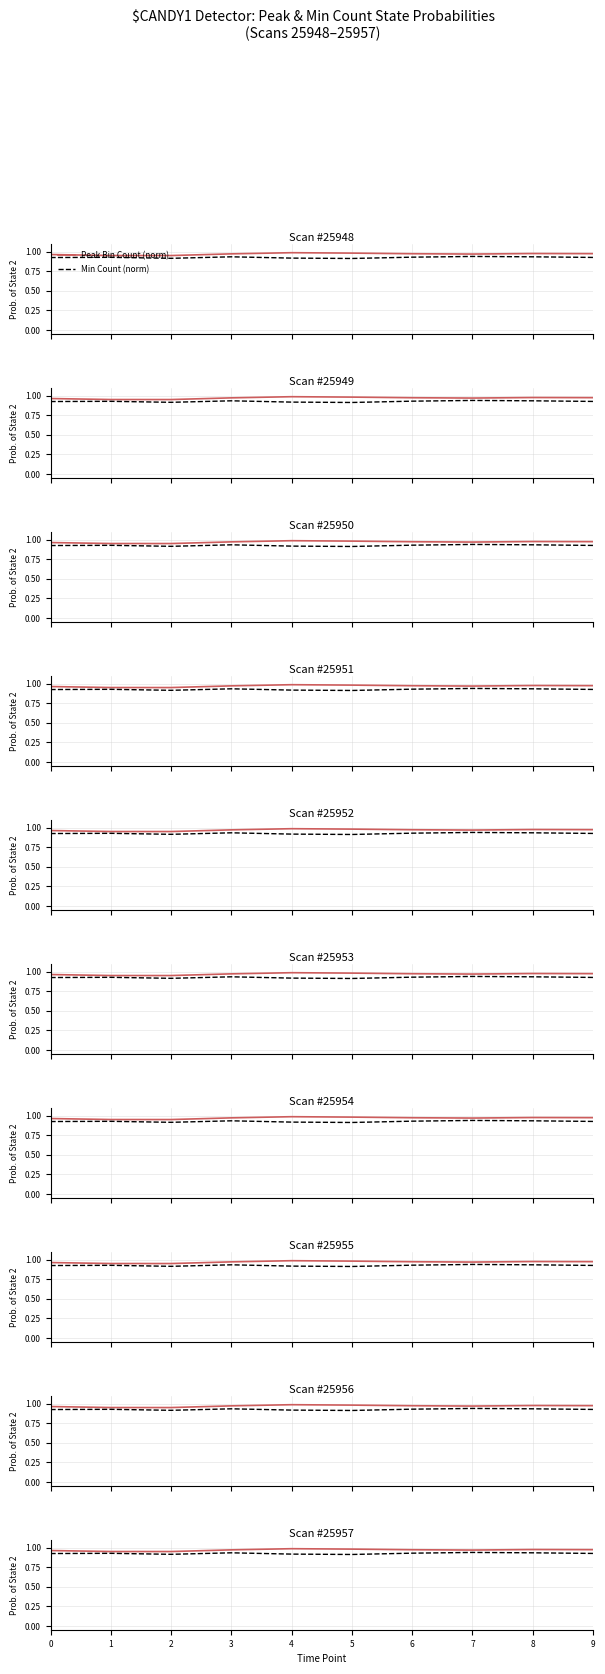

Reading left to right, what are all the values shown in this chart?

Peak Bin Count (norm): 1.0	0.9	0.9	1.0	1.0	1.0	1.0	1.0	1.0	1.0
Min Count (norm): 0.9	0.9	0.9	0.9	0.9	0.9	0.9	0.9	0.9	0.9